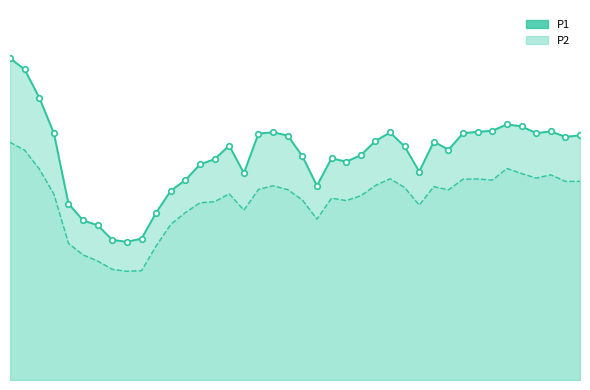

Is the value of P2 at 21 greater than the value of P1 at 17?

No